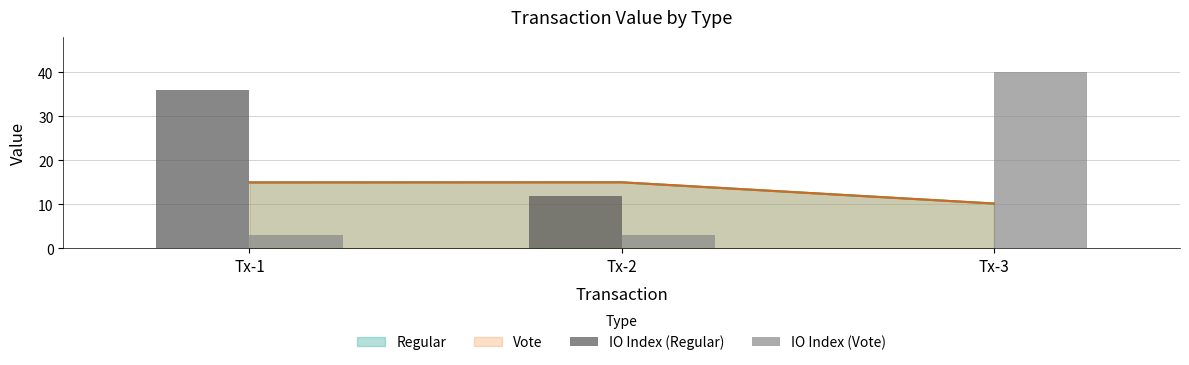

Which has a higher value, Tx-3 or Tx-1?

Tx-1